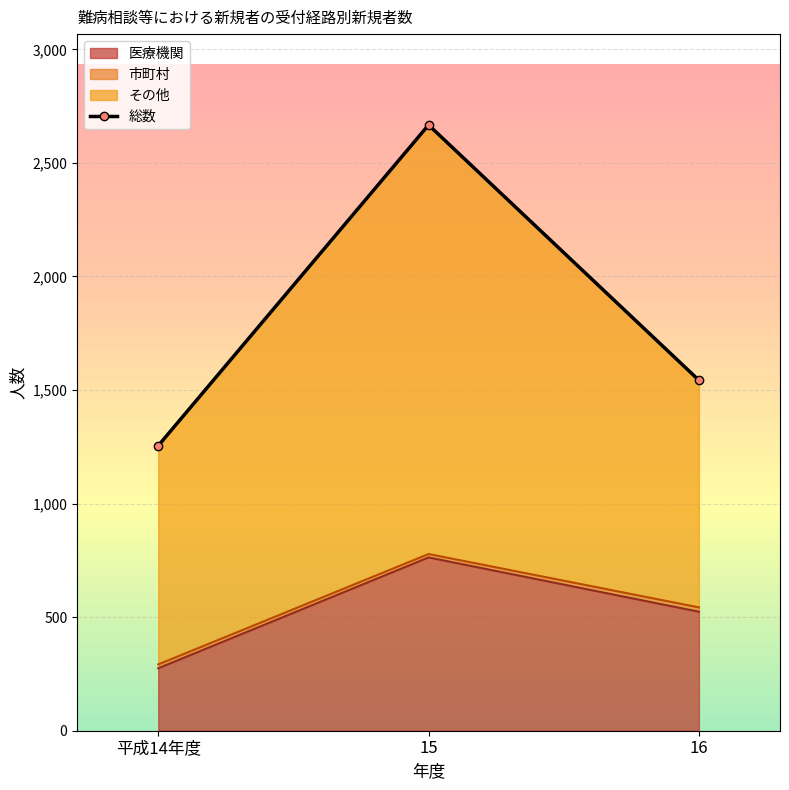

What is the smallest value displayed?

1255